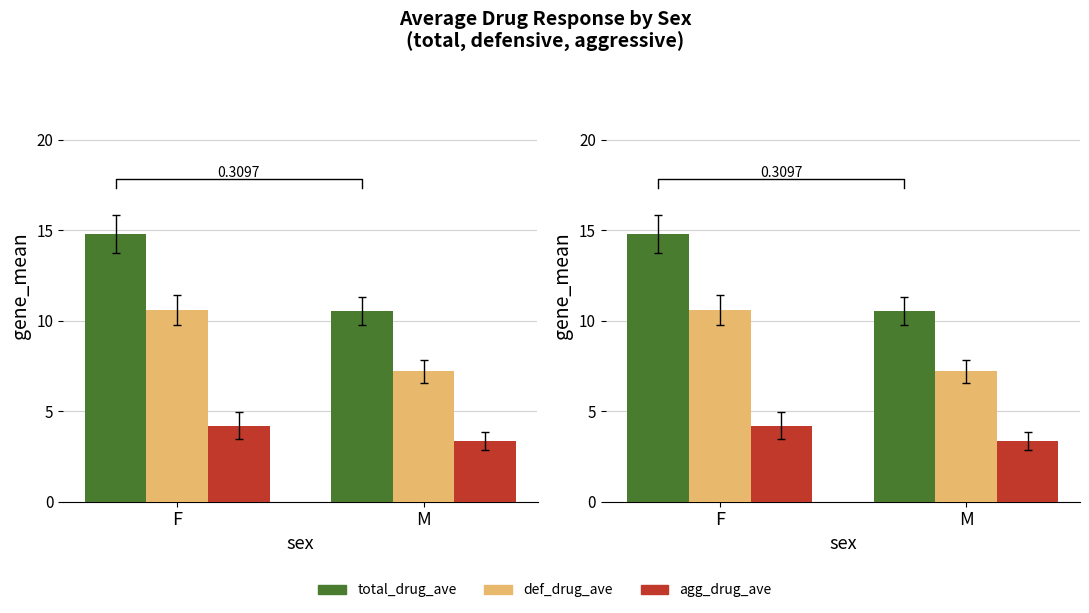

Where is total_drug_ave nearest to the value 12?

M